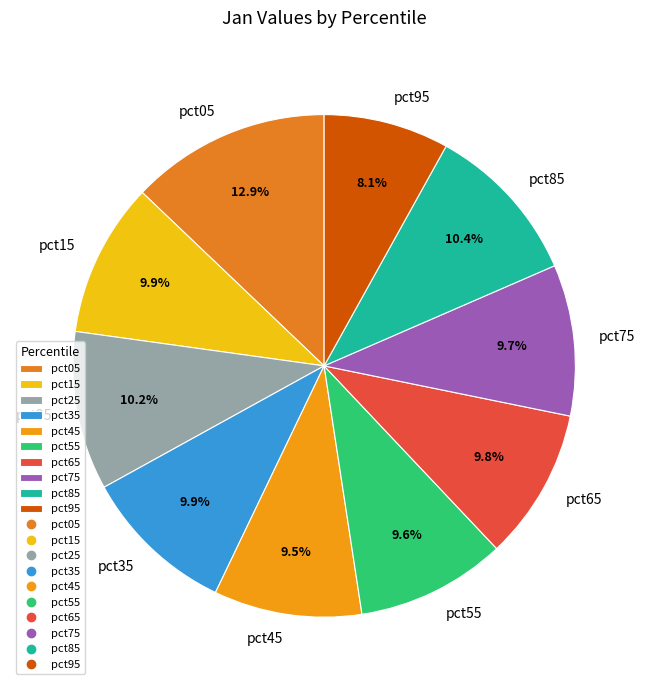

Is it true that pct35 is 10% of the pie?

True